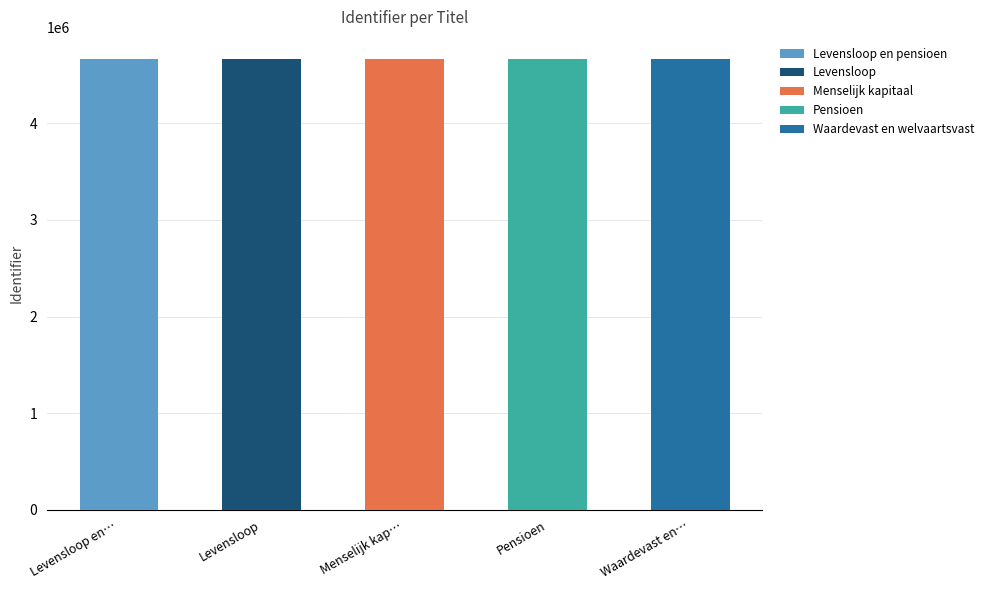

How many data points are above 4659944?

2